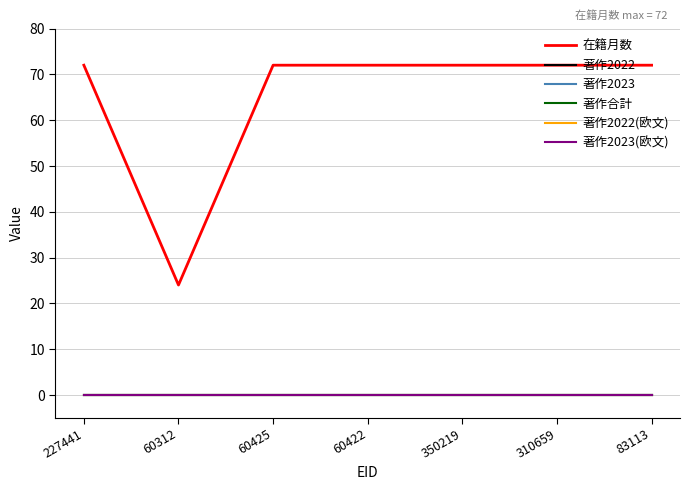

Which series has the largest range (max minus min)?

在籍月数